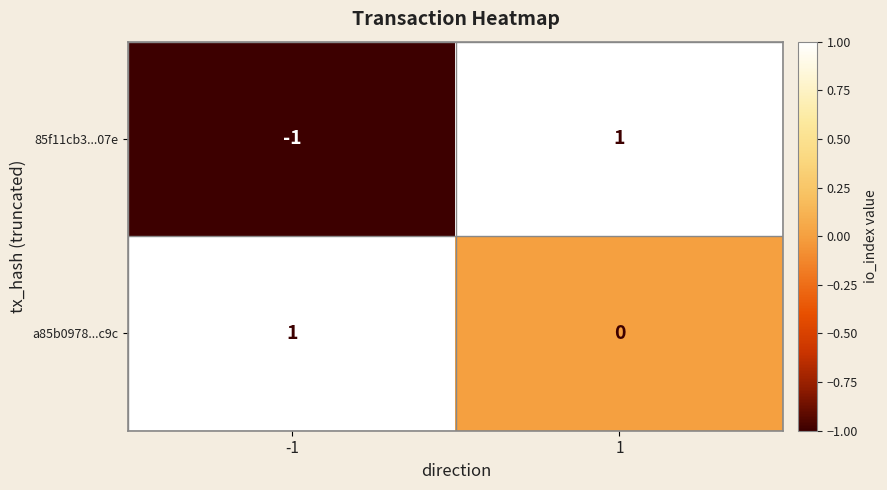

Is it true that a85b0978...c9c equals 0 at 1?

True